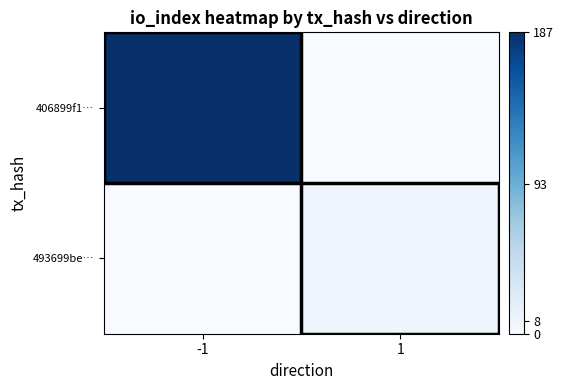

At how many categories does at least one series exceed 32?

1